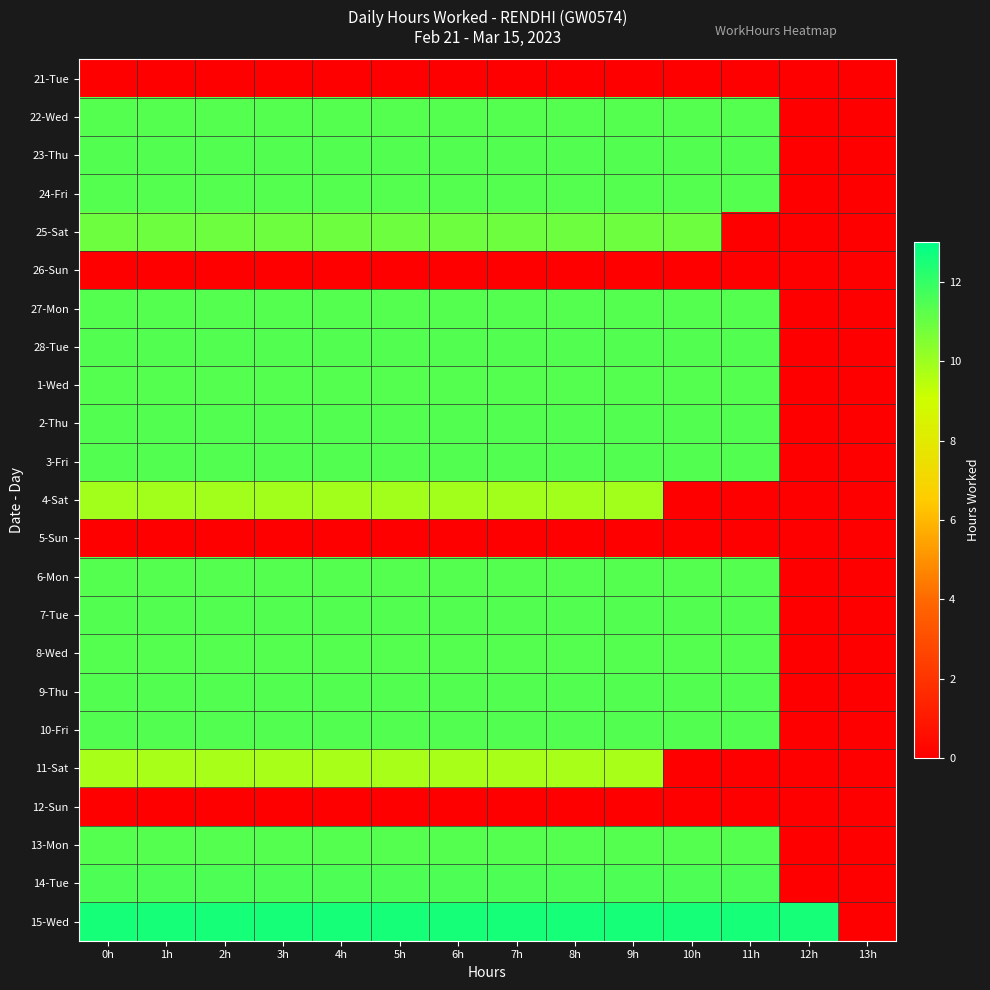

Reading right to left, what are all the values shown in this chart?

21-Tue: 13h=0.0	12h=0.0	11h=0.0	10h=0.0	9h=0.0	8h=0.0	7h=0.0	6h=0.0	5h=0.0	4h=0.0	3h=0.0	2h=0.0	1h=0.0	0h=0.0
22-Wed: 13h=0.0	12h=0.0	11h=11.3	10h=11.3	9h=11.3	8h=11.3	7h=11.3	6h=11.3	5h=11.3	4h=11.3	3h=11.3	2h=11.3	1h=11.3	0h=11.3
23-Thu: 13h=0.0	12h=0.0	11h=11.4	10h=11.4	9h=11.4	8h=11.4	7h=11.4	6h=11.4	5h=11.4	4h=11.4	3h=11.4	2h=11.4	1h=11.4	0h=11.4
24-Fri: 13h=0.0	12h=0.0	11h=11.4	10h=11.4	9h=11.4	8h=11.4	7h=11.4	6h=11.4	5h=11.4	4h=11.4	3h=11.4	2h=11.4	1h=11.4	0h=11.4
25-Sat: 13h=0.0	12h=0.0	11h=0.0	10h=10.9	9h=10.9	8h=10.9	7h=10.9	6h=10.9	5h=10.9	4h=10.9	3h=10.9	2h=10.9	1h=10.9	0h=10.9
26-Sun: 13h=0.0	12h=0.0	11h=0.0	10h=0.0	9h=0.0	8h=0.0	7h=0.0	6h=0.0	5h=0.0	4h=0.0	3h=0.0	2h=0.0	1h=0.0	0h=0.0
27-Mon: 13h=0.0	12h=0.0	11h=11.3	10h=11.3	9h=11.3	8h=11.3	7h=11.3	6h=11.3	5h=11.3	4h=11.3	3h=11.3	2h=11.3	1h=11.3	0h=11.3
28-Tue: 13h=0.0	12h=0.0	11h=11.4	10h=11.4	9h=11.4	8h=11.4	7h=11.4	6h=11.4	5h=11.4	4h=11.4	3h=11.4	2h=11.4	1h=11.4	0h=11.4
1-Wed: 13h=0.0	12h=0.0	11h=11.4	10h=11.4	9h=11.4	8h=11.4	7h=11.4	6h=11.4	5h=11.4	4h=11.4	3h=11.4	2h=11.4	1h=11.4	0h=11.4
2-Thu: 13h=0.0	12h=0.0	11h=11.4	10h=11.4	9h=11.4	8h=11.4	7h=11.4	6h=11.4	5h=11.4	4h=11.4	3h=11.4	2h=11.4	1h=11.4	0h=11.4
3-Fri: 13h=0.0	12h=0.0	11h=11.4	10h=11.4	9h=11.4	8h=11.4	7h=11.4	6h=11.4	5h=11.4	4h=11.4	3h=11.4	2h=11.4	1h=11.4	0h=11.4
4-Sat: 13h=0.0	12h=0.0	11h=0.0	10h=0.0	9h=9.9	8h=9.9	7h=9.9	6h=9.9	5h=9.9	4h=9.9	3h=9.9	2h=9.9	1h=9.9	0h=9.9
5-Sun: 13h=0.0	12h=0.0	11h=0.0	10h=0.0	9h=0.0	8h=0.0	7h=0.0	6h=0.0	5h=0.0	4h=0.0	3h=0.0	2h=0.0	1h=0.0	0h=0.0
6-Mon: 13h=0.0	12h=0.0	11h=11.4	10h=11.4	9h=11.4	8h=11.4	7h=11.4	6h=11.4	5h=11.4	4h=11.4	3h=11.4	2h=11.4	1h=11.4	0h=11.4
7-Tue: 13h=0.0	12h=0.0	11h=11.4	10h=11.4	9h=11.4	8h=11.4	7h=11.4	6h=11.4	5h=11.4	4h=11.4	3h=11.4	2h=11.4	1h=11.4	0h=11.4
8-Wed: 13h=0.0	12h=0.0	11h=11.4	10h=11.4	9h=11.4	8h=11.4	7h=11.4	6h=11.4	5h=11.4	4h=11.4	3h=11.4	2h=11.4	1h=11.4	0h=11.4
9-Thu: 13h=0.0	12h=0.0	11h=11.4	10h=11.4	9h=11.4	8h=11.4	7h=11.4	6h=11.4	5h=11.4	4h=11.4	3h=11.4	2h=11.4	1h=11.4	0h=11.4
10-Fri: 13h=0.0	12h=0.0	11h=11.4	10h=11.4	9h=11.4	8h=11.4	7h=11.4	6h=11.4	5h=11.4	4h=11.4	3h=11.4	2h=11.4	1h=11.4	0h=11.4
11-Sat: 13h=0.0	12h=0.0	11h=0.0	10h=0.0	9h=9.8	8h=9.8	7h=9.8	6h=9.8	5h=9.8	4h=9.8	3h=9.8	2h=9.8	1h=9.8	0h=9.8
12-Sun: 13h=0.0	12h=0.0	11h=0.0	10h=0.0	9h=0.0	8h=0.0	7h=0.0	6h=0.0	5h=0.0	4h=0.0	3h=0.0	2h=0.0	1h=0.0	0h=0.0
13-Mon: 13h=0.0	12h=0.0	11h=11.4	10h=11.4	9h=11.4	8h=11.4	7h=11.4	6h=11.4	5h=11.4	4h=11.4	3h=11.4	2h=11.4	1h=11.4	0h=11.4
14-Tue: 13h=0.0	12h=0.0	11h=11.5	10h=11.5	9h=11.5	8h=11.5	7h=11.5	6h=11.5	5h=11.5	4h=11.5	3h=11.5	2h=11.5	1h=11.5	0h=11.5
15-Wed: 13h=0.0	12h=12.6	11h=12.6	10h=12.6	9h=12.6	8h=12.6	7h=12.6	6h=12.6	5h=12.6	4h=12.6	3h=12.6	2h=12.6	1h=12.6	0h=12.6